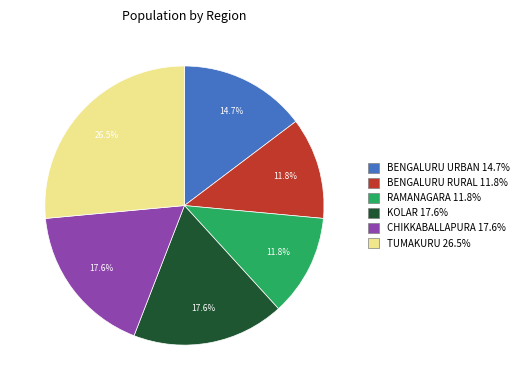

Does any single category account for the majority?

No